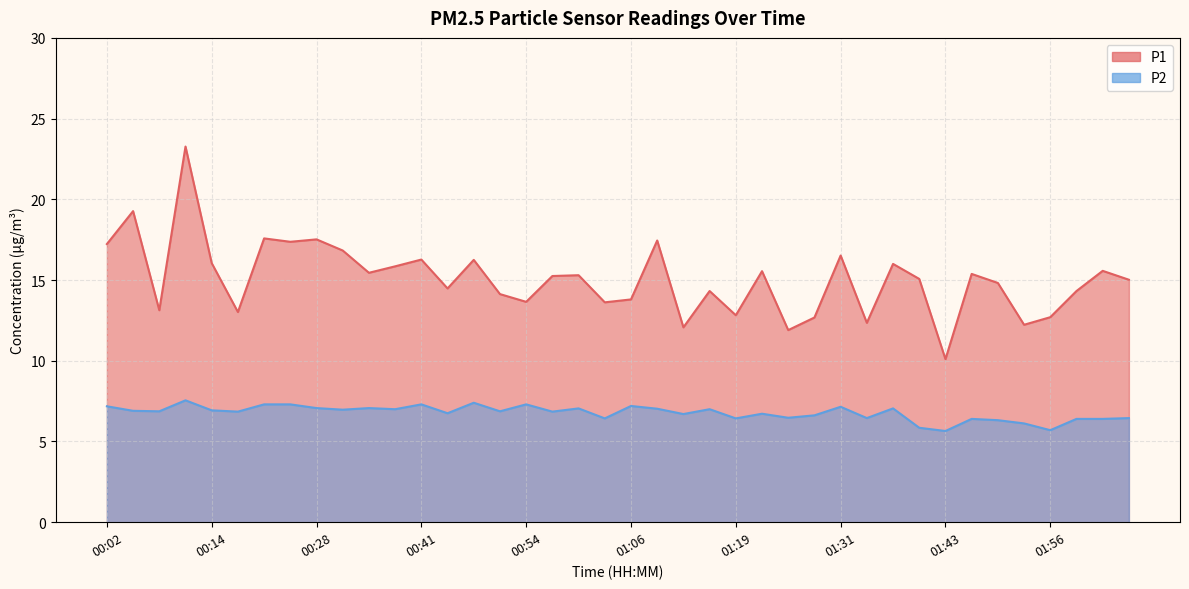

What is the maximum value for P2?

7.5